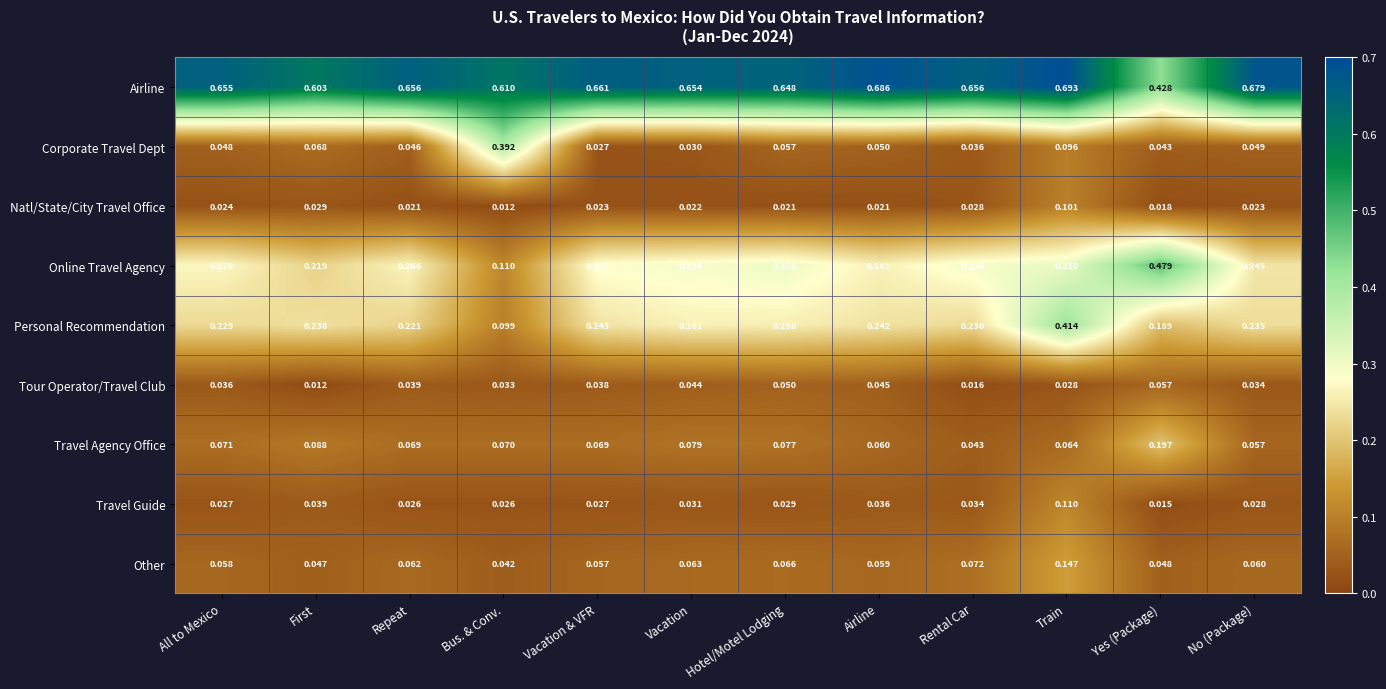

At which category is the sum across all series the highest?

Train